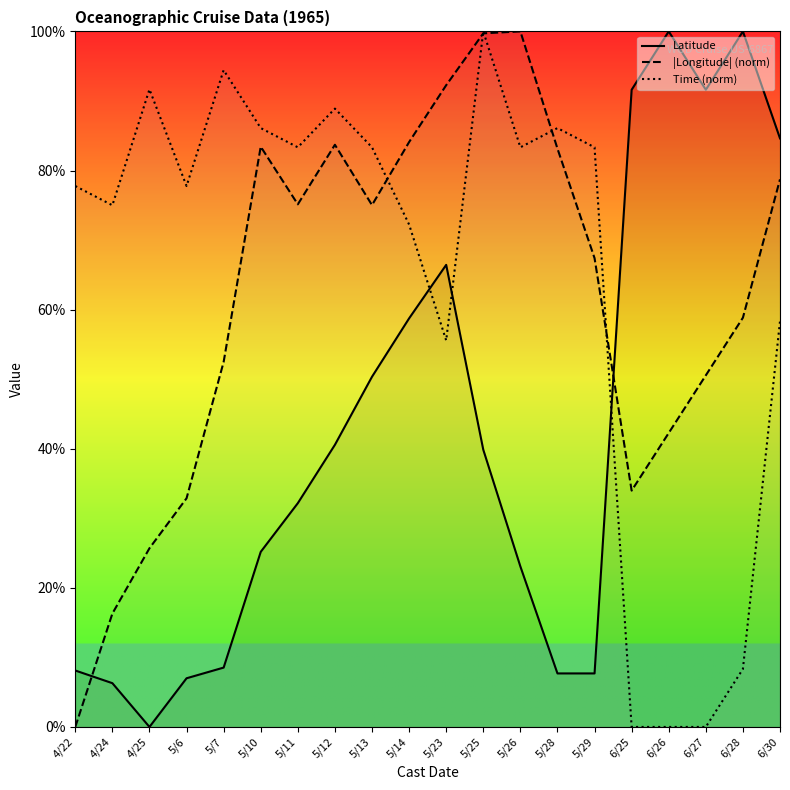

Is the value of |Longitude| (norm) at 5/28 greater than the value of Latitude at 5/10?

Yes